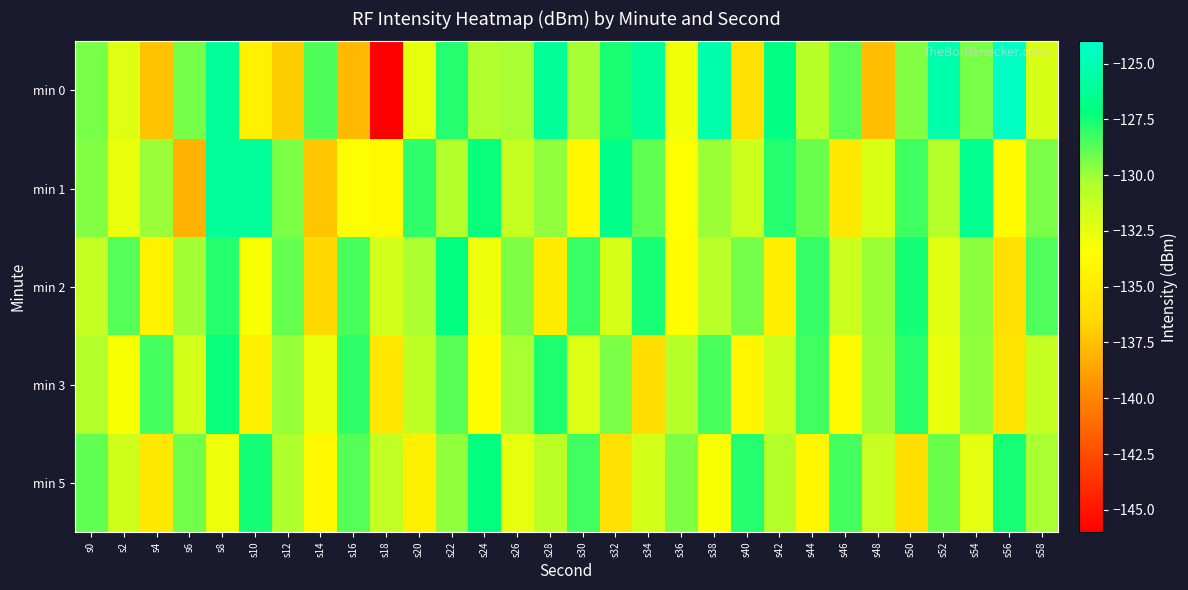

What is the spread (max minus min) of values at s54?

5.9